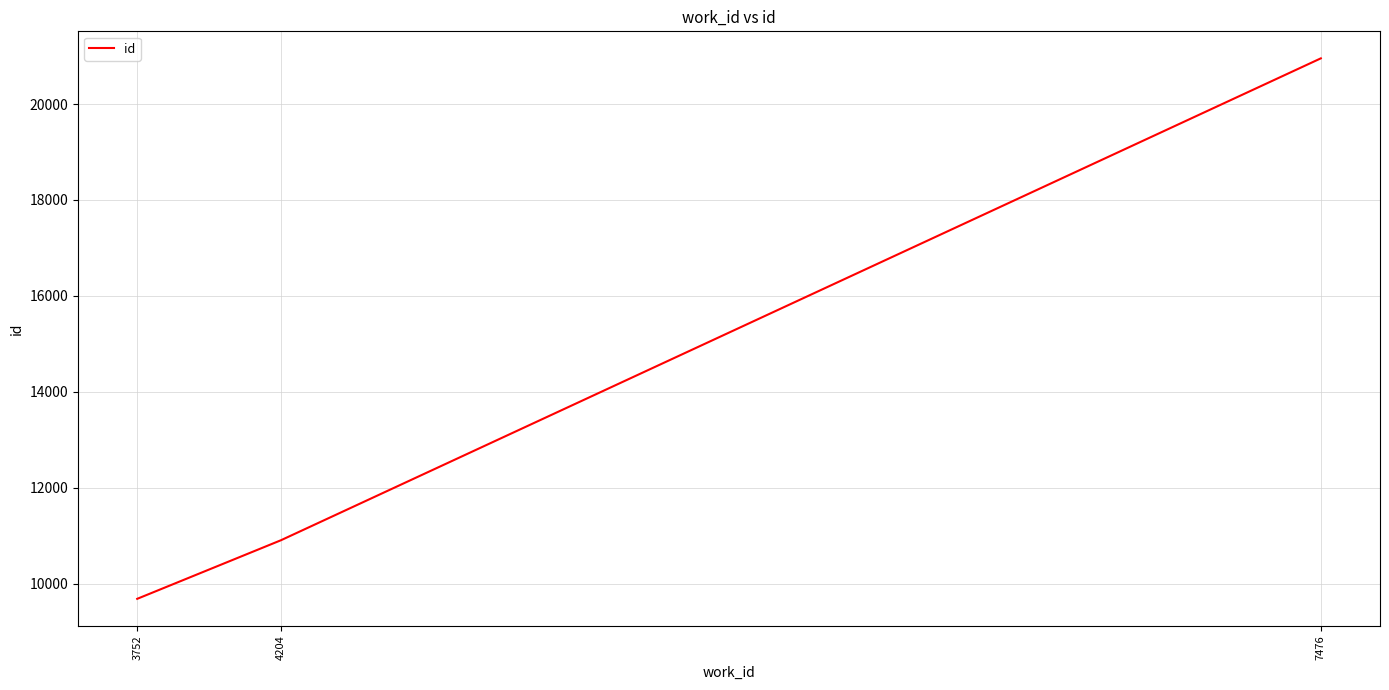

How many values are below 10902?

1